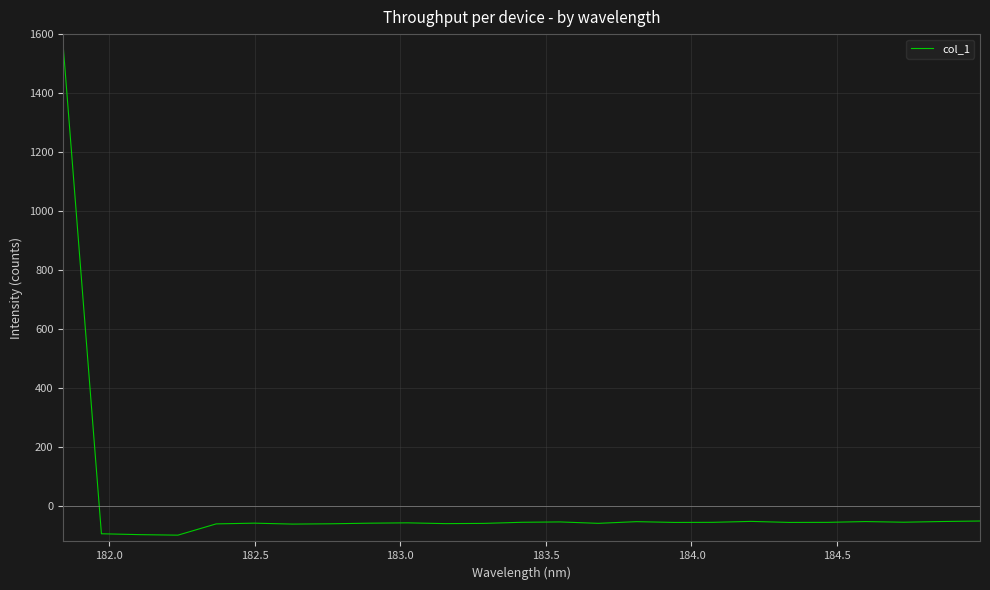

What is the greatest value displayed?

1561.0